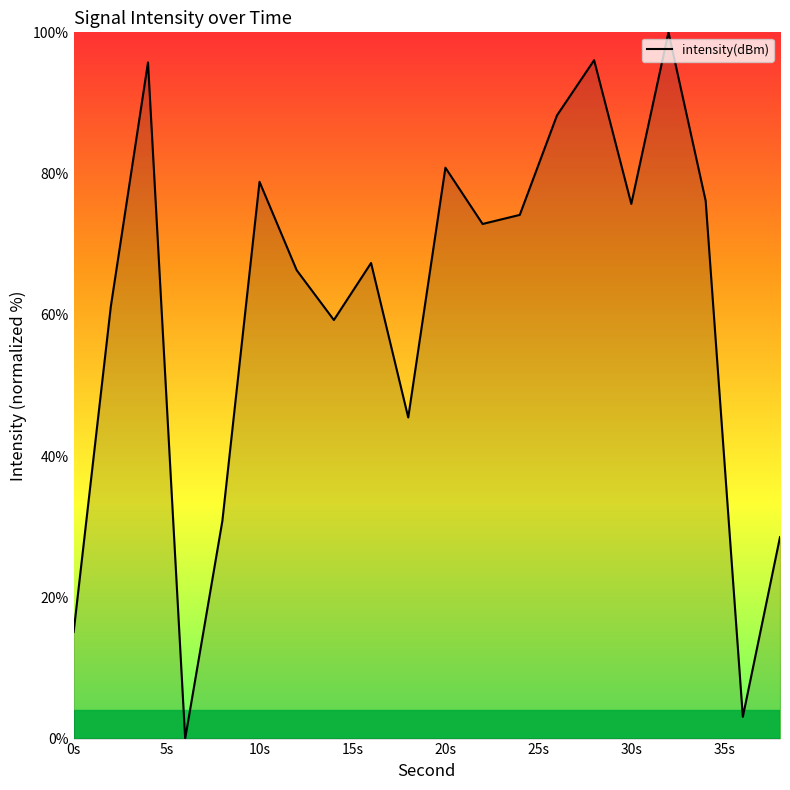

What is the maximum value shown in the chart?

100.0